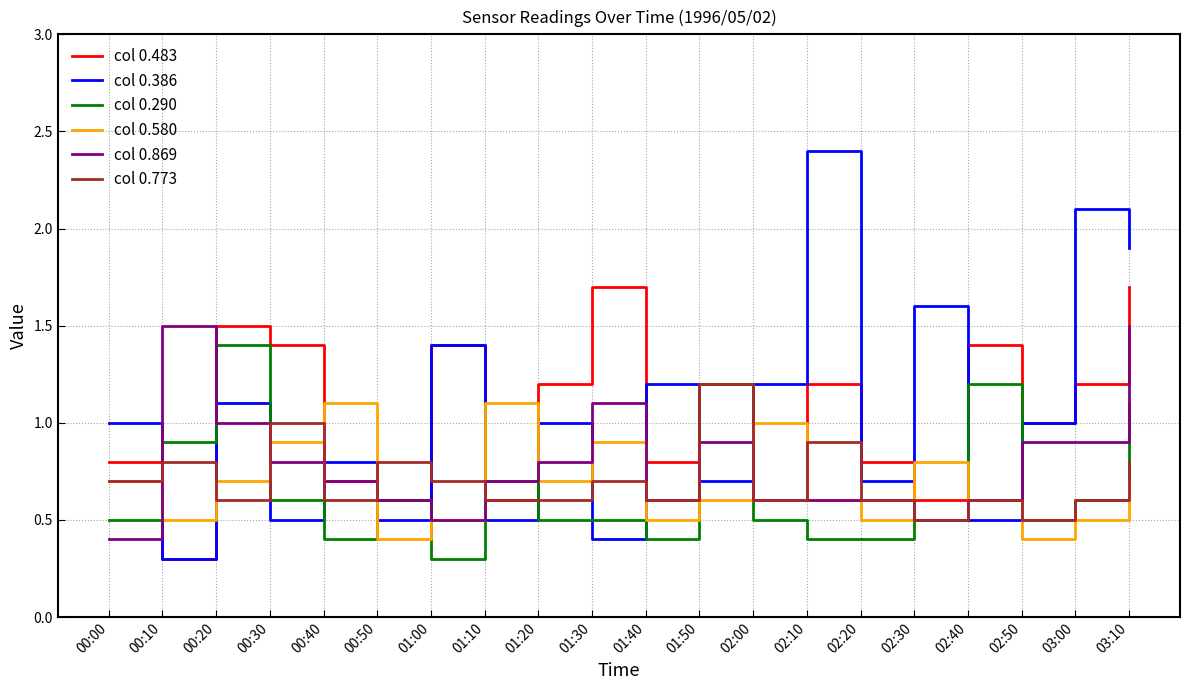

What is the difference between the col 0.386 values at 01:30 and 03:00?

1.7